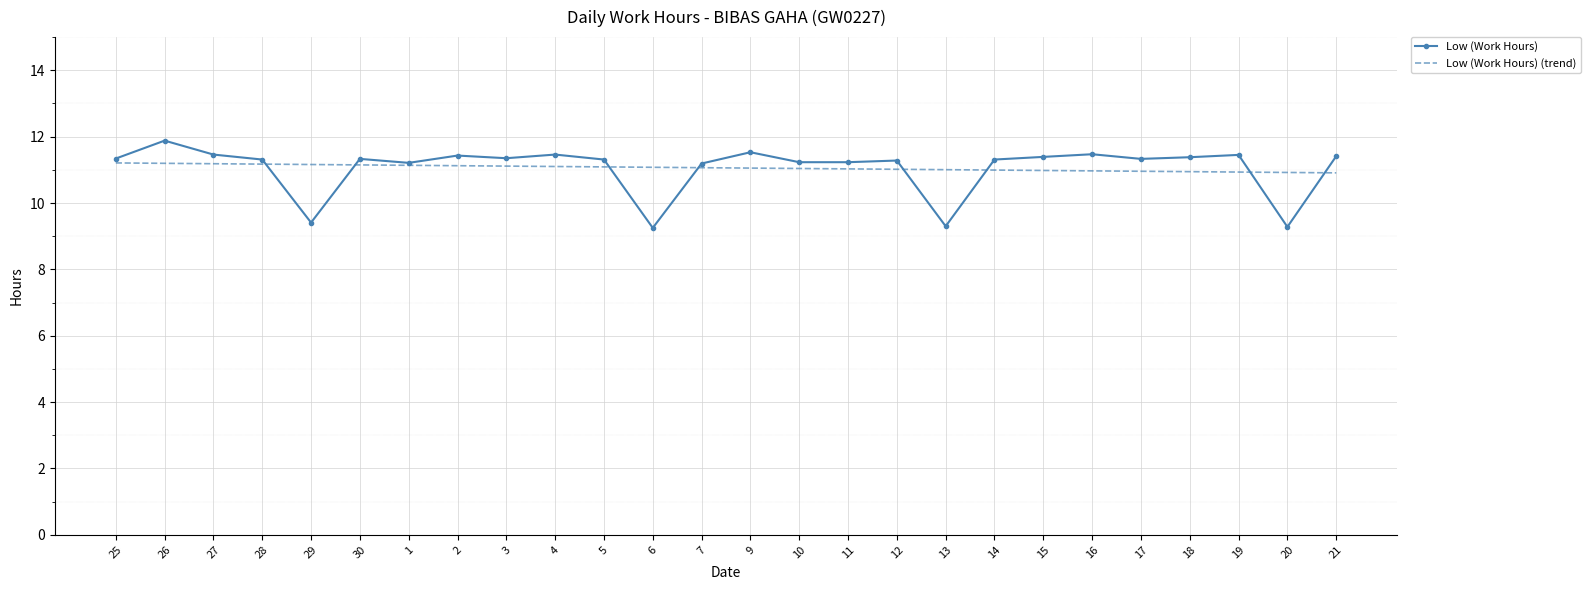

True or false: Low (Work Hours) (trend) and Low (Work Hours) intersect in this chart.

True